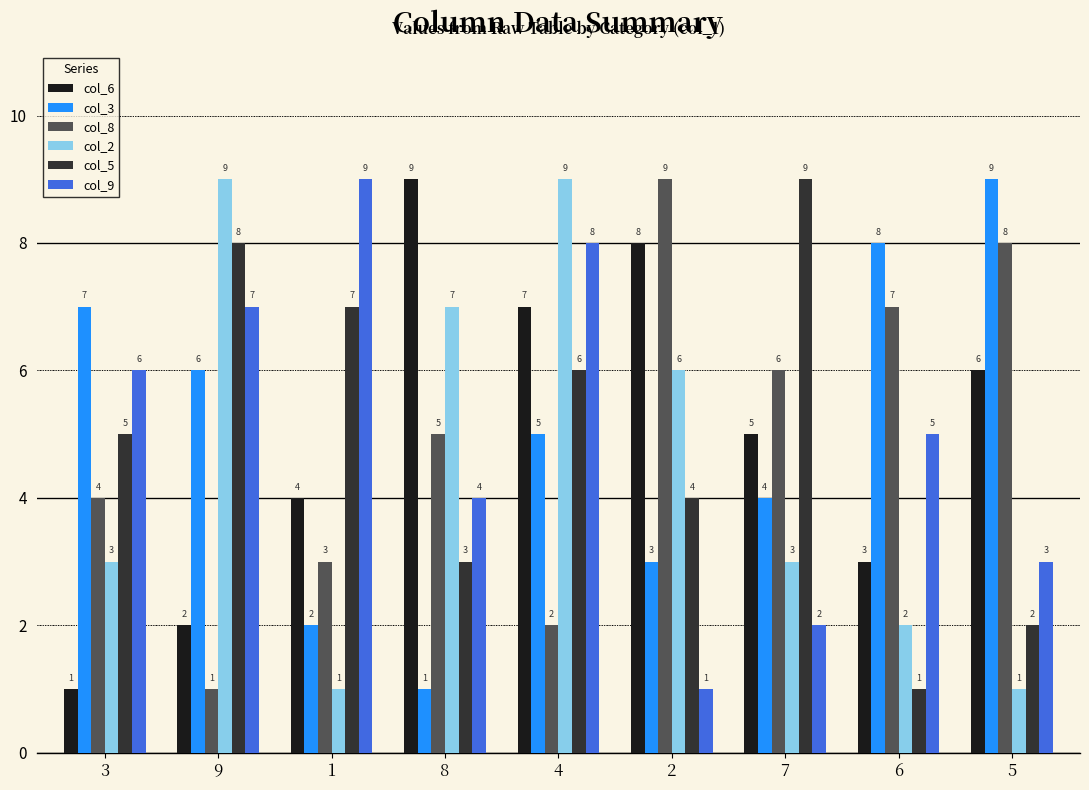

How many bars are there in total?

54